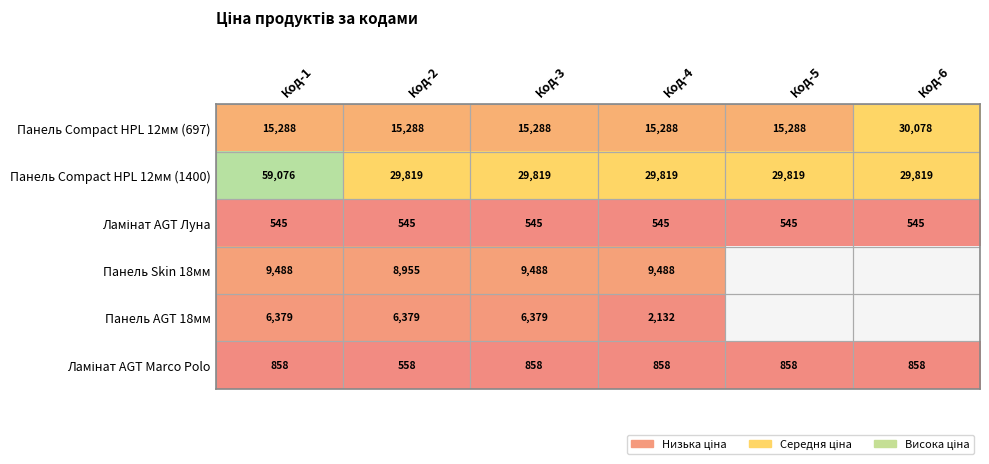

Which category has the lowest value across all series?

Код-1